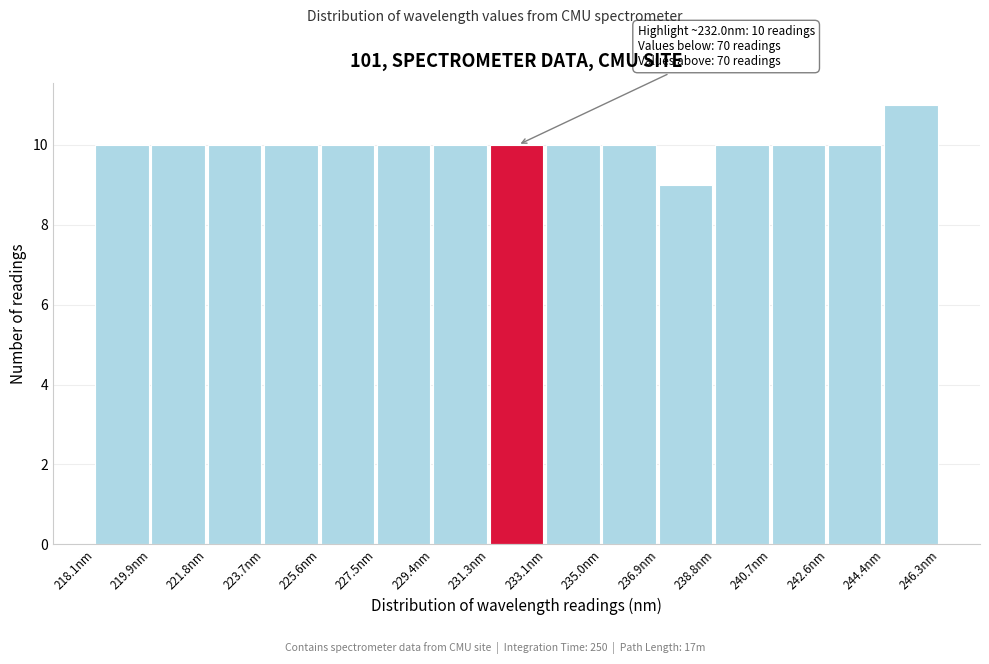

Over which range of the x-axis is the bar tallest?

244.4 to 246.4